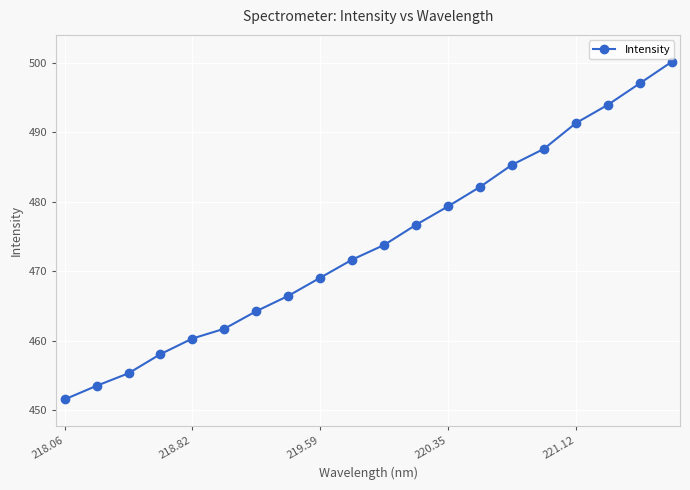

True or false: the data has more than 1 interior local peaks.

False